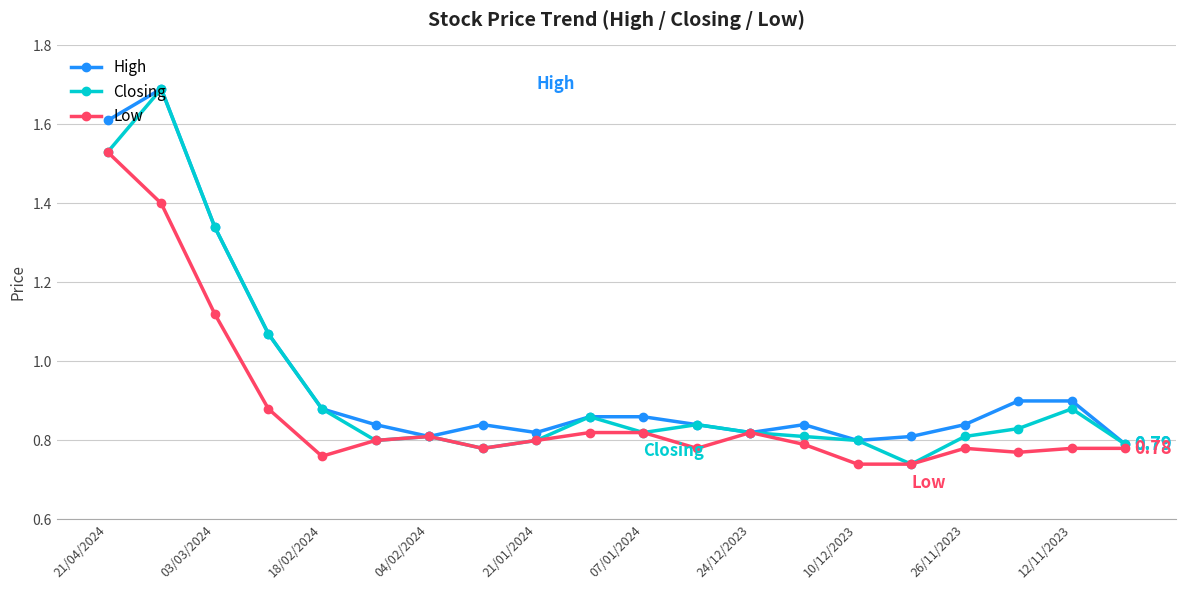

What are all the series names shown in the legend?

High, Closing, Low